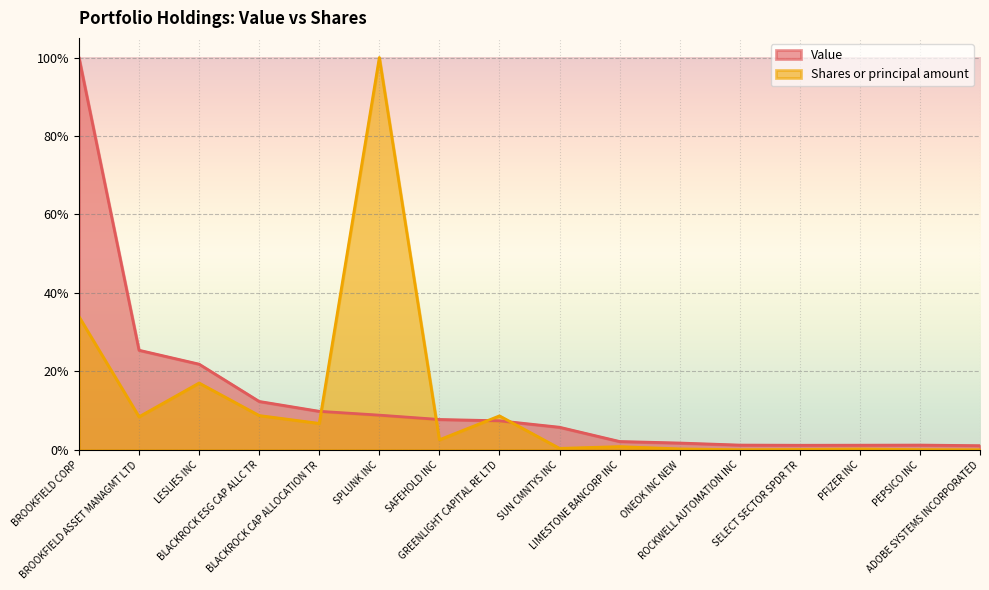

How many lines are shown in the chart?

2